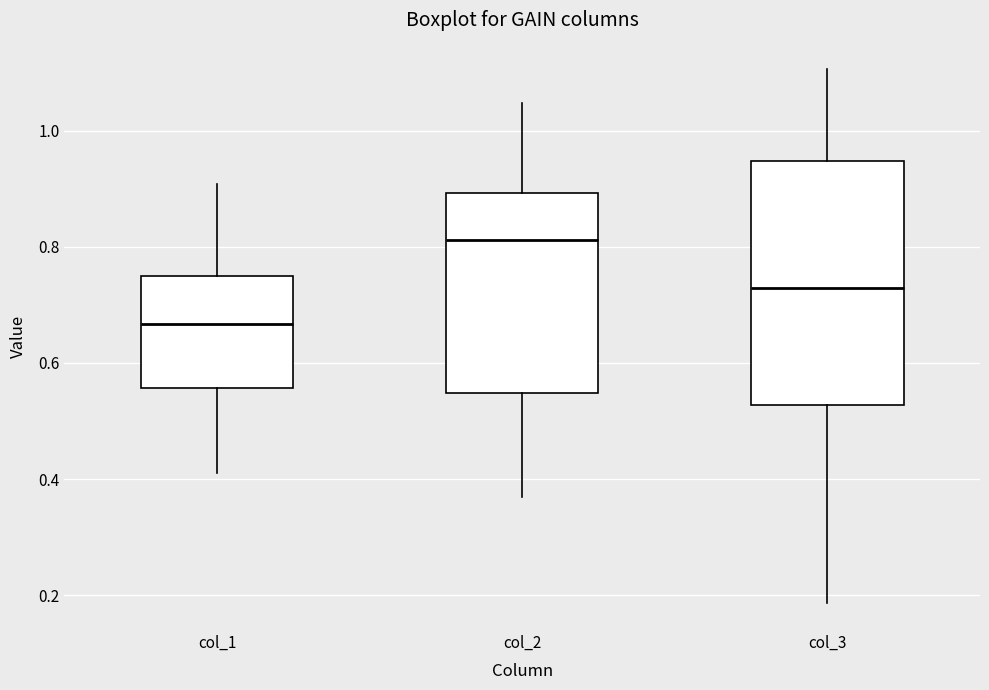

Reading left to right, transcribe this box plot: for each box, give where its median line is, the range the box spans, and where its two whiskers end, as read against the y-axis. The values are not printed on the chart, so give them approximately, as read against the axis.

col_1: median 0.66, box 0.56 to 0.74, whiskers 0.42 to 0.90
col_2: median 0.82, box 0.54 to 0.90, whiskers 0.38 to 1.04
col_3: median 0.72, box 0.52 to 0.94, whiskers 0.18 to 1.10